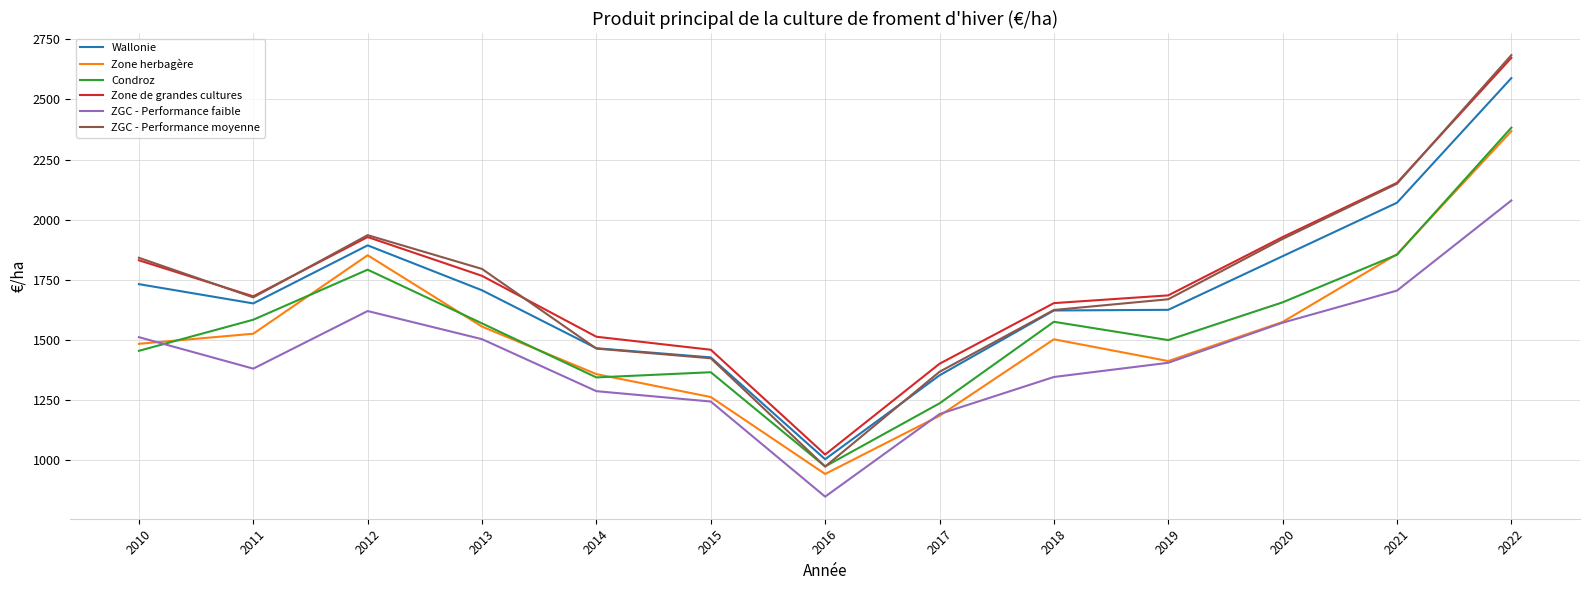

Between 2012 and 2022, which series saw the biggest shift?

ZGC - Performance moyenne